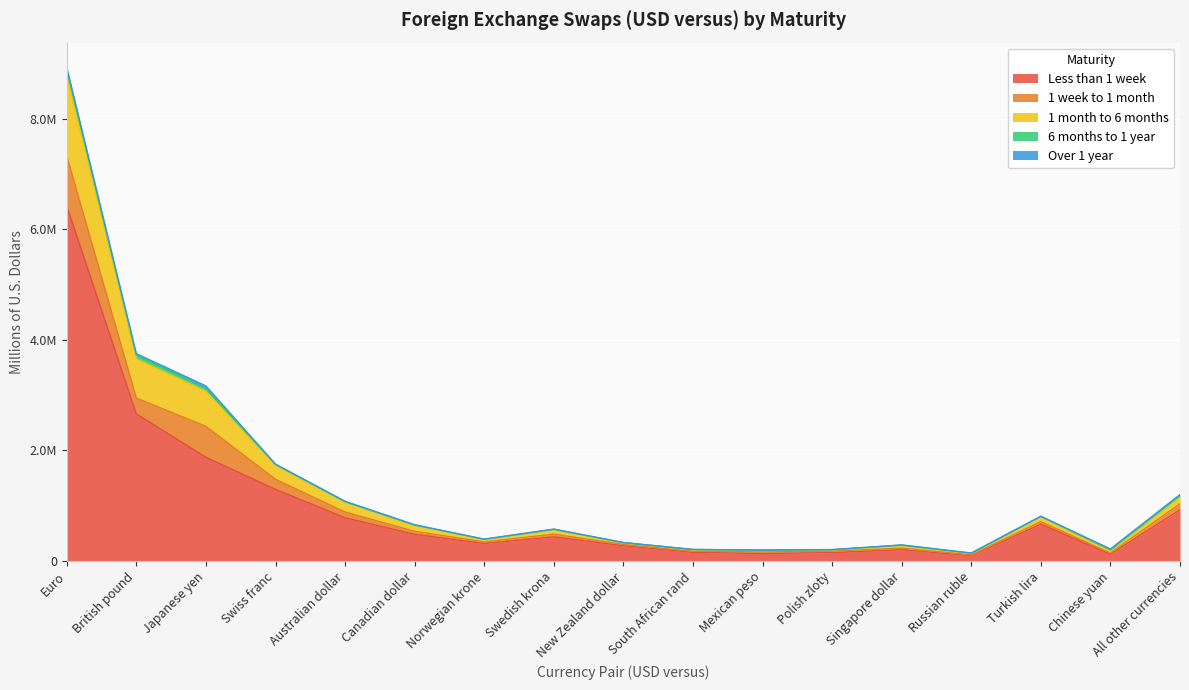

Reading left to right, transcribe all the data shown in this chart.

Less than 1 week: 6424559	2661374	1877283	1296723	782791	482977	317631	437072	277579	156787	137160	152668	204873	98107	666248	124833	925710
1 week to 1 month: 900785	287470	559465	182629	103925	54672	29008	49001	22733	21705	26588	25959	28701	14909	45522	19829	110324
1 month to 6 months: 1453645	707645	634919	252957	179365	104142	42808	83108	31234	26599	33218	25406	48804	22854	88821	42657	123125
6 months to 1 year: 106284	70821	46588	15779	6895	10449	5256	5119	1342	3618	1904	1883	5890	5663	6710	14644	25549
Over 1 year: 46253	23801	49824	5509	8491	4495	1416	3991	2398	1480	163	1606	3477	3306	4062	17346	18589